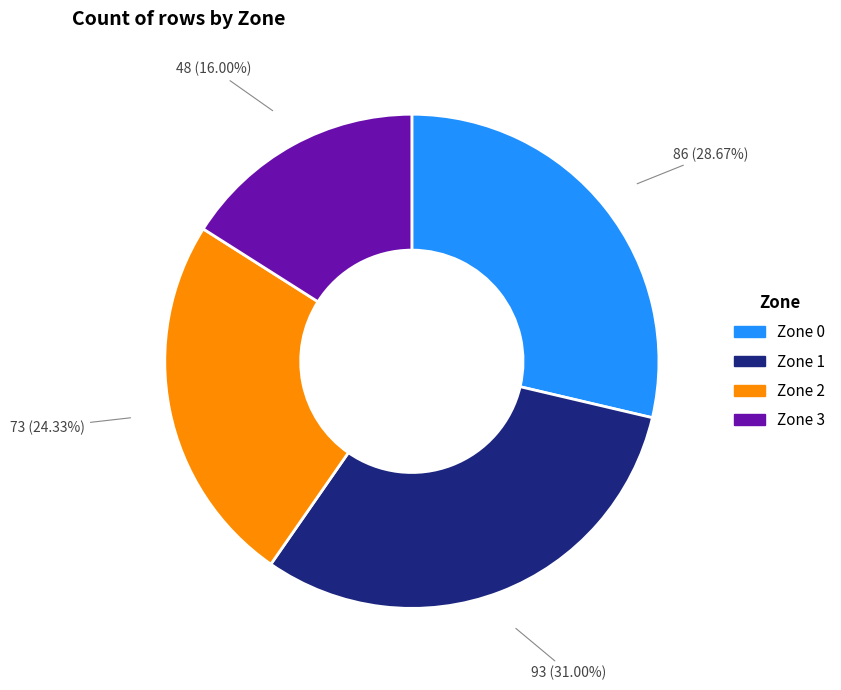

Does Zone 3 represent more than half of the total?

No